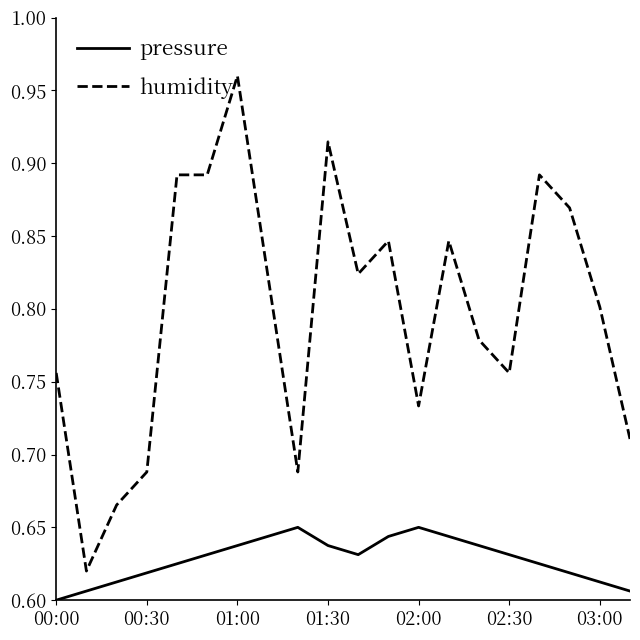

What are all the series names shown in the legend?

pressure, humidity